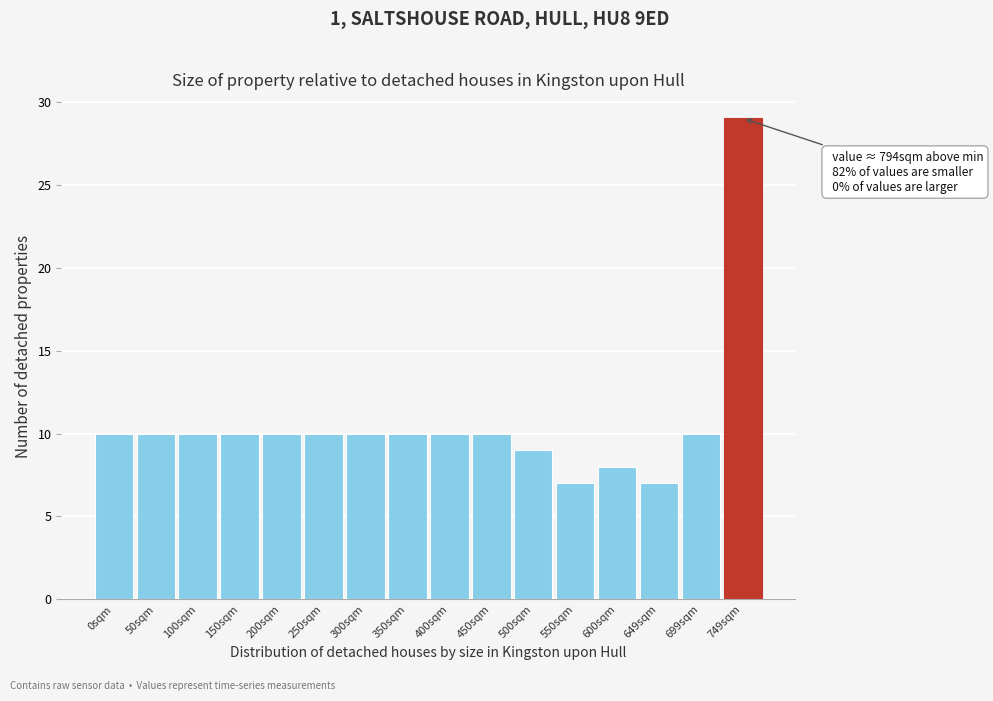

Reading right to left, list all the values displayed in this chart.

749sqm=29	699sqm=10	649sqm=7	600sqm=8	550sqm=7	500sqm=9	450sqm=10	400sqm=10	350sqm=10	300sqm=10	250sqm=10	200sqm=10	150sqm=10	100sqm=10	50sqm=10	0sqm=10